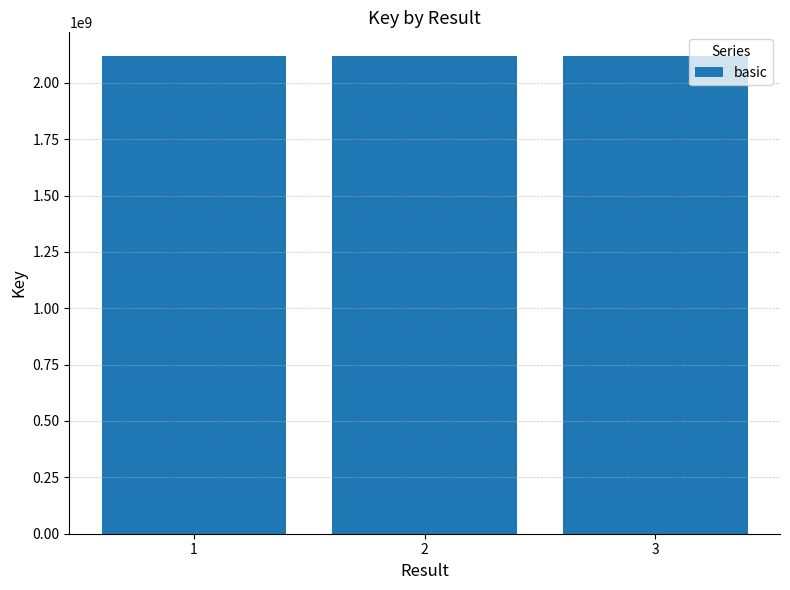

The chart shows a value of 2117924634 at 2. True or false?

True